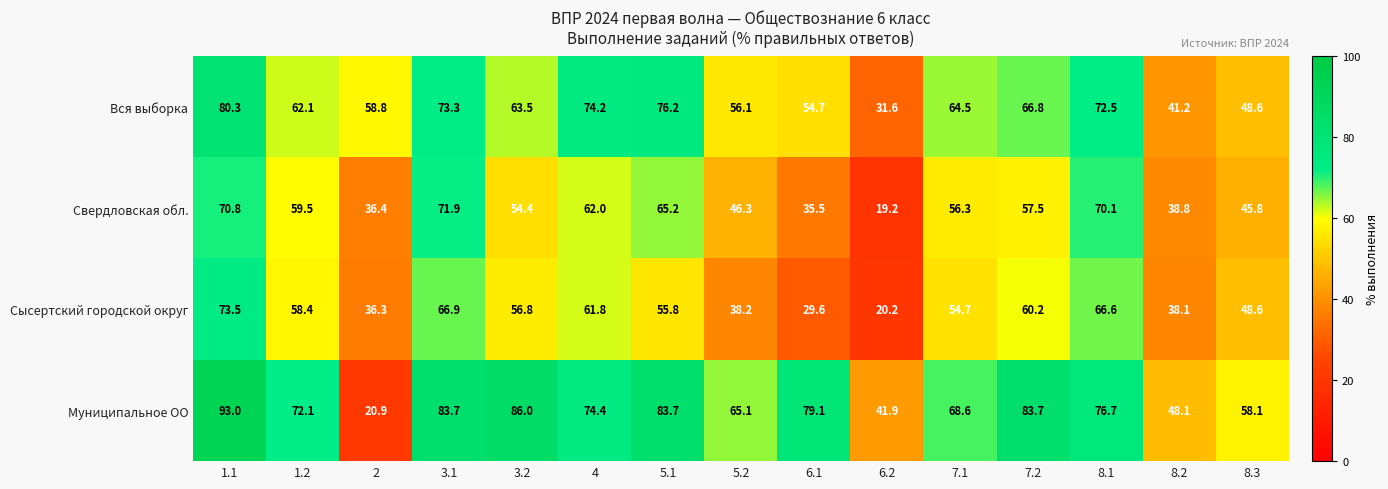

How many series are shown in this chart?

4